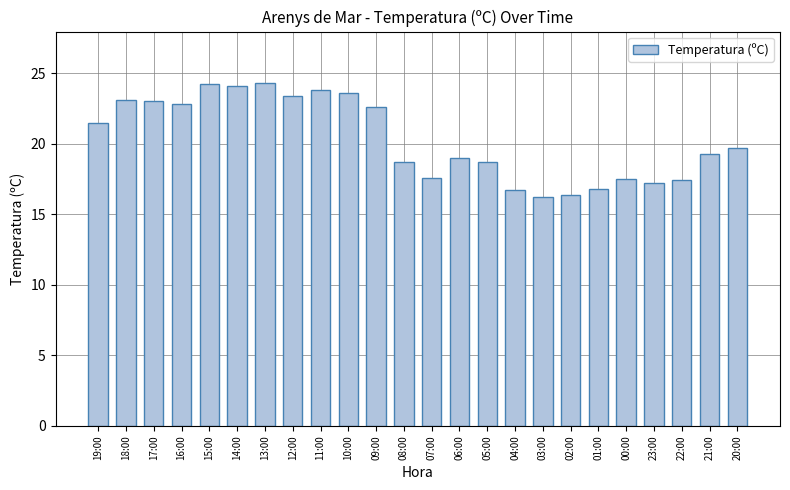

What is the difference between the values at 06:00 and 12:00?

4.4